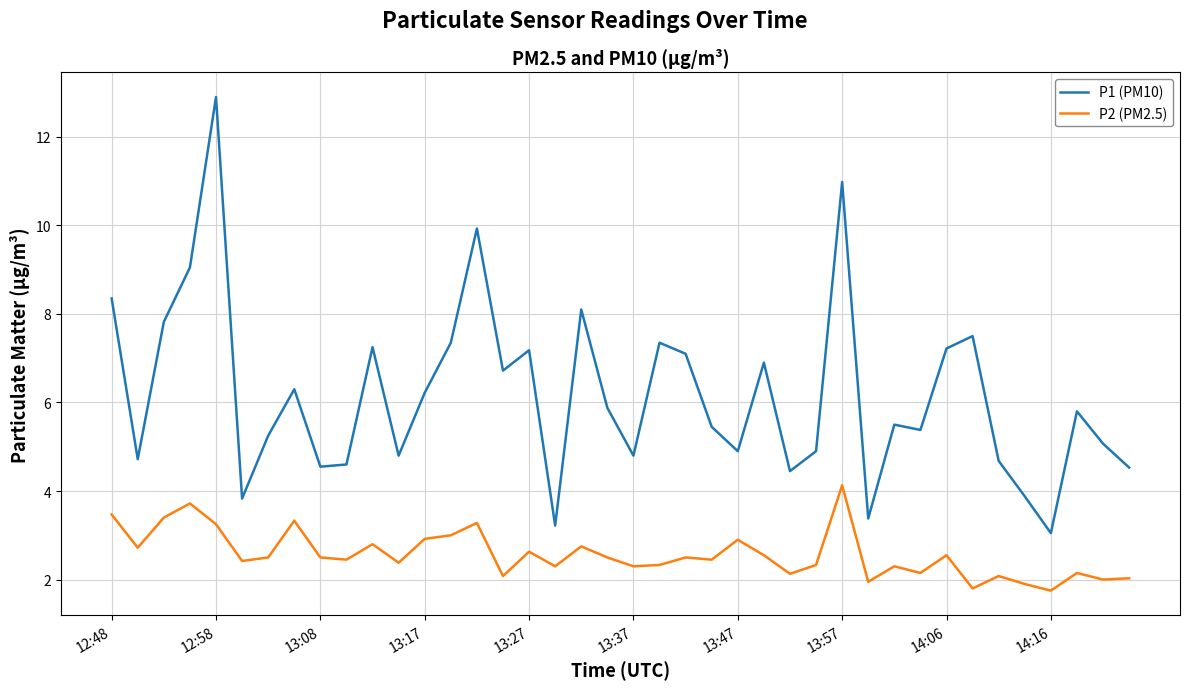

Rank the series by their average value, from highest to lowest.

P1 (PM10), P2 (PM2.5)